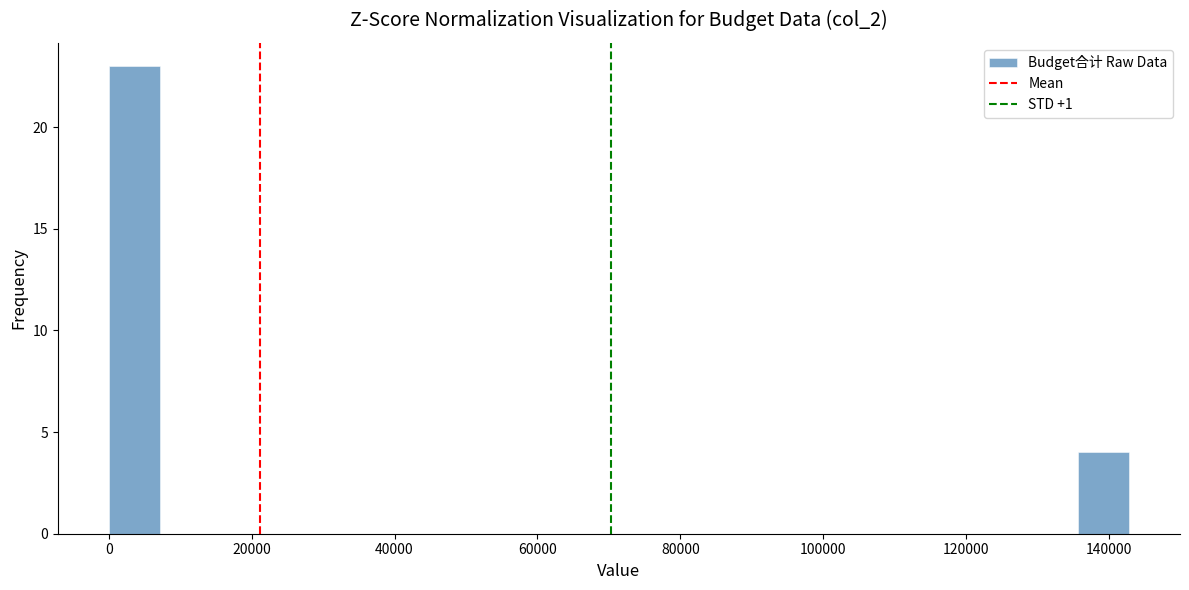

Around what value on the x-axis is the tallest bar? Give the approximate position of its centre, as read against the axis.

4000